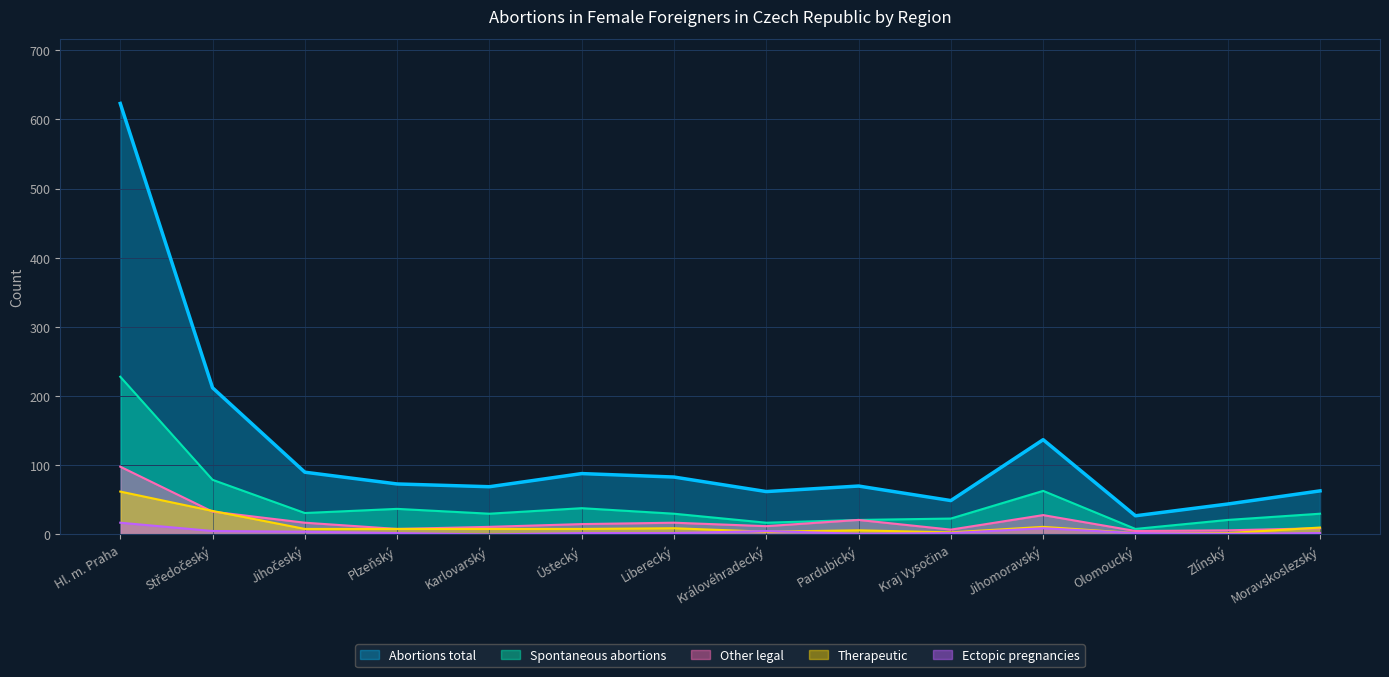

Reading left to right, what are all the values shown in this chart?

Abortions total: 623	212	90	73	69	88	83	62	70	49	137	27	44	63
Spontaneous abortions: 228	79	31	37	30	38	30	17	21	23	63	8	21	30
Other legal: 98	33	17	8	11	15	17	12	21	7	28	5	6	9
Therapeutic: 62	34	8	8	8	8	9	4	6	3	11	2	2	10
Ectopic pregnancies: 17	5	4	2	0	2	2	5	1	2	9	2	1	2